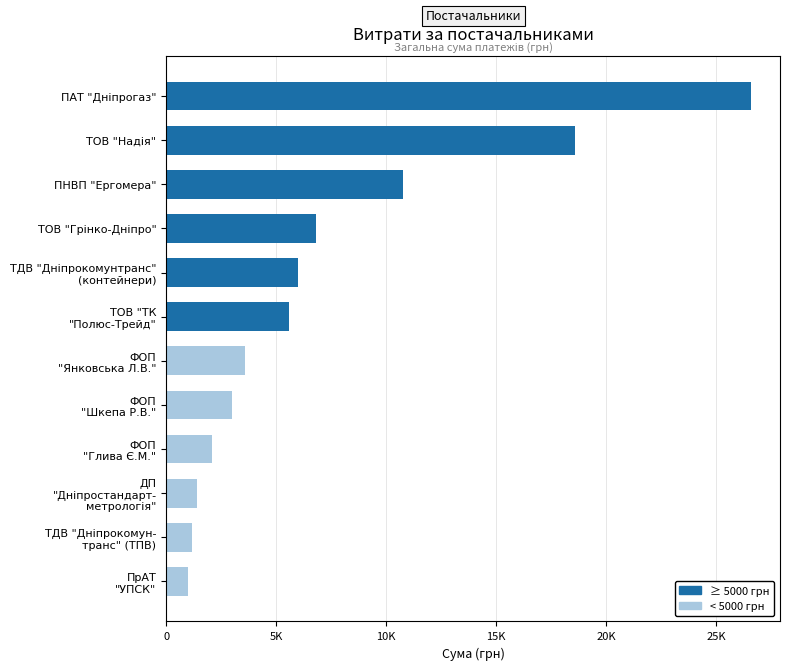

Is it true that the value at ТОВ "Грінко-Дніпро" is 8996.0?

False